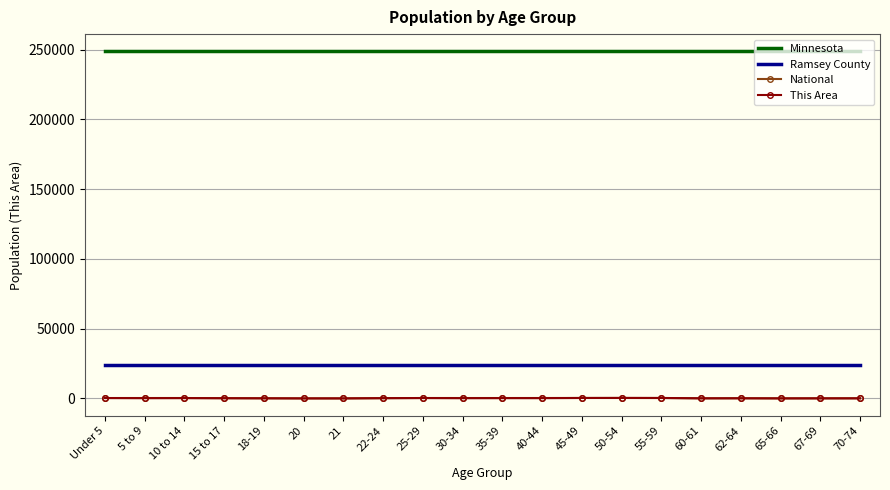

In This Area, how many points are lower than both neighbors (excluding endpoints)?

6